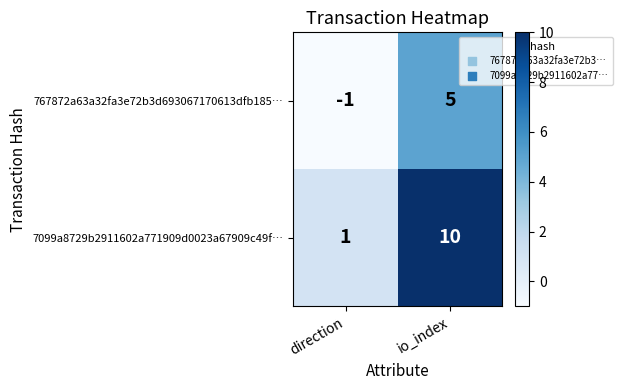

Which series has the widest spread of values?

7099a8729b2911602a771909d0023a67909c49f…